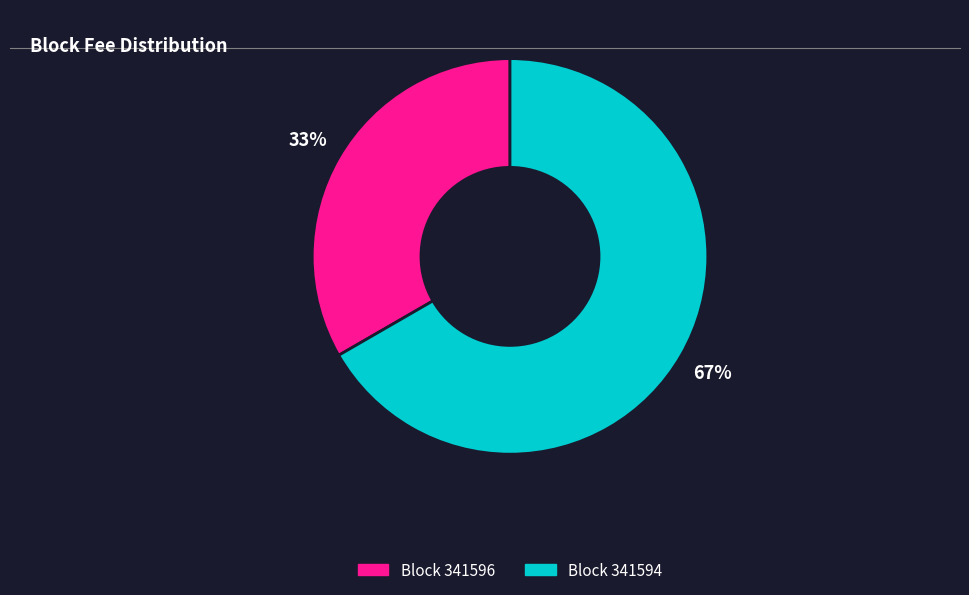

To the nearest percent, what is the average slice percentage?

50%